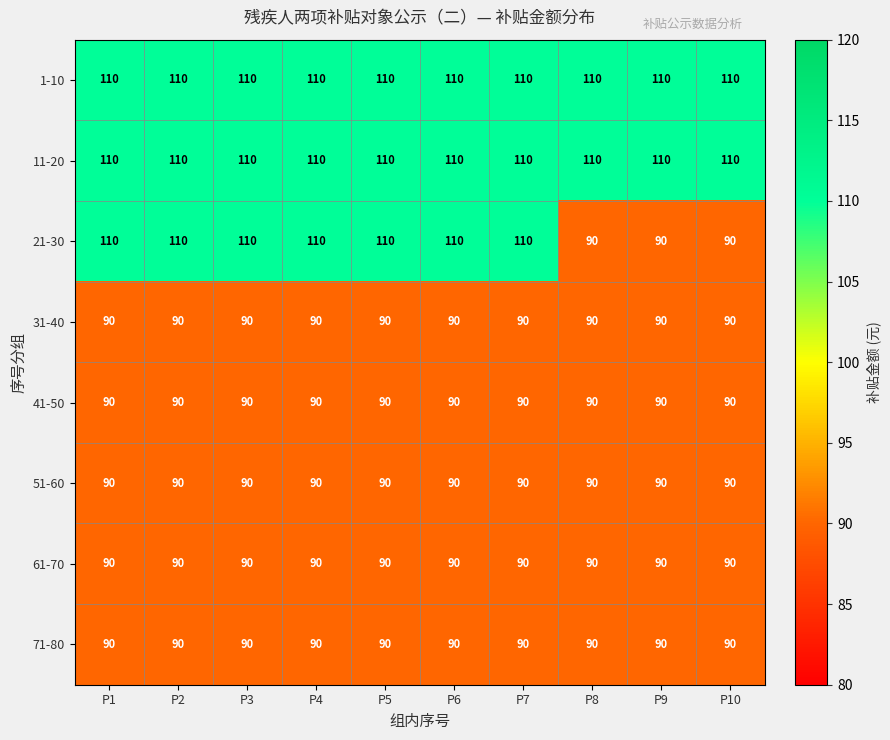

At how many categories does at least one series exceed 98?

10